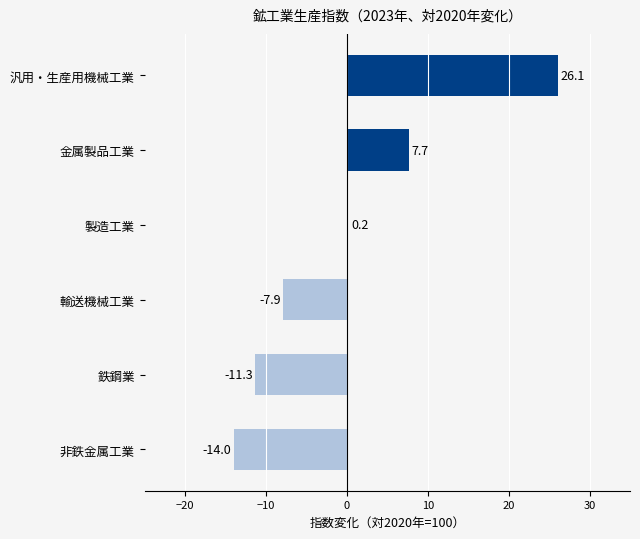

Which has a higher value, 製造工業 or 非鉄金属工業?

製造工業